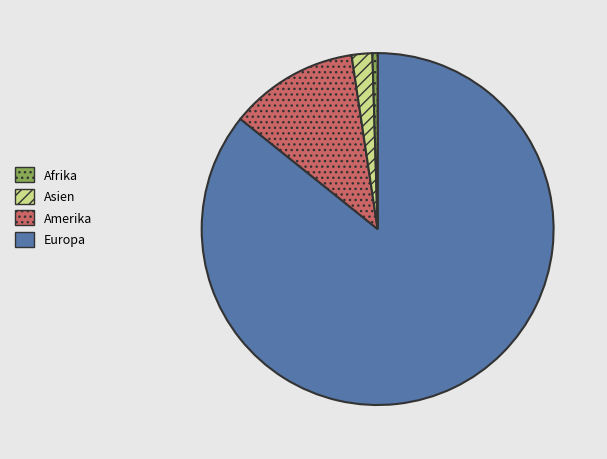

Does any single category account for the majority?

Yes